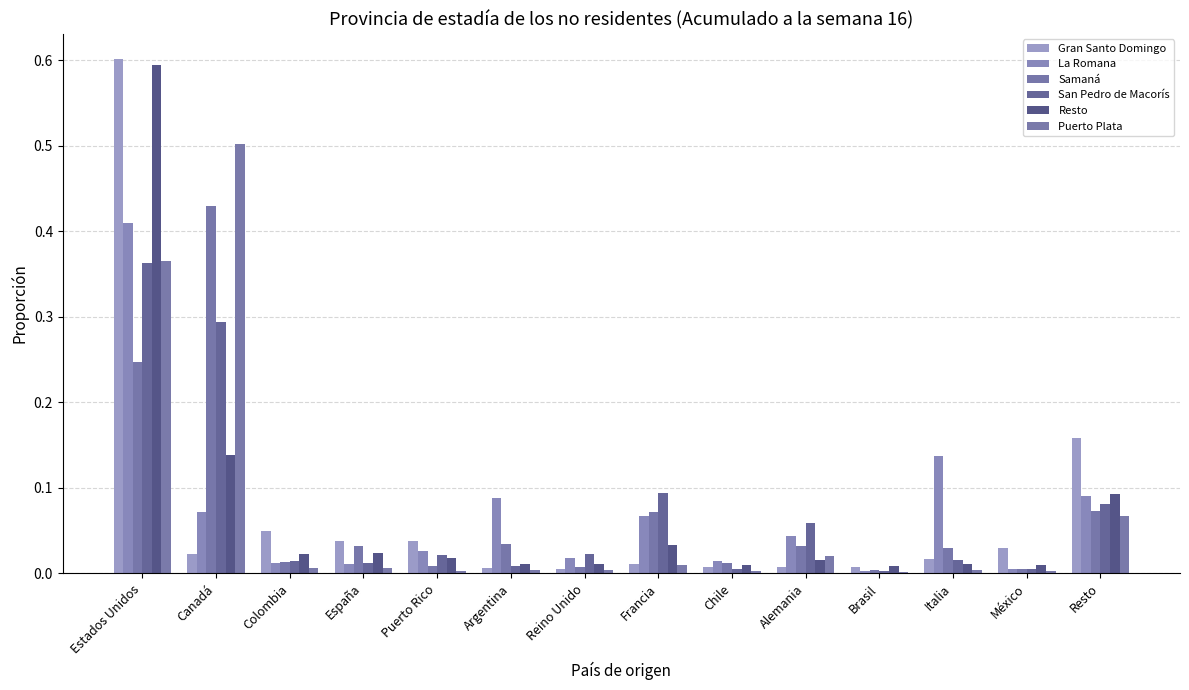

What is the difference between the maximum and minimum values in the Resto series?

0.6